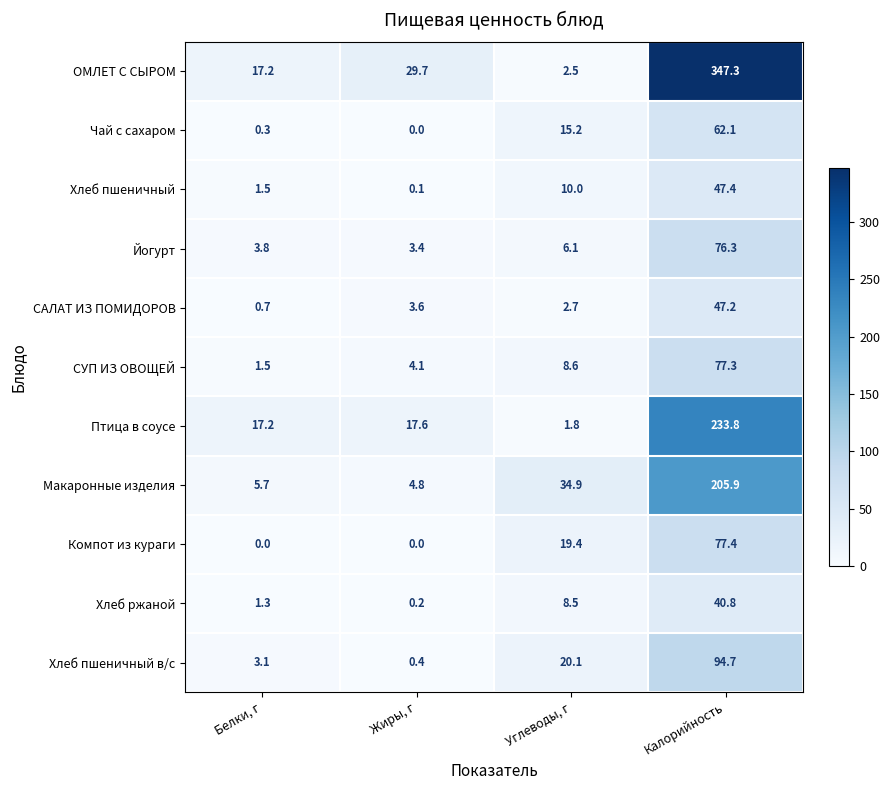

Rank the categories by Хлеб ржаной value from lowest to highest.

Жиры, г, Белки, г, Углеводы, г, Калорийность